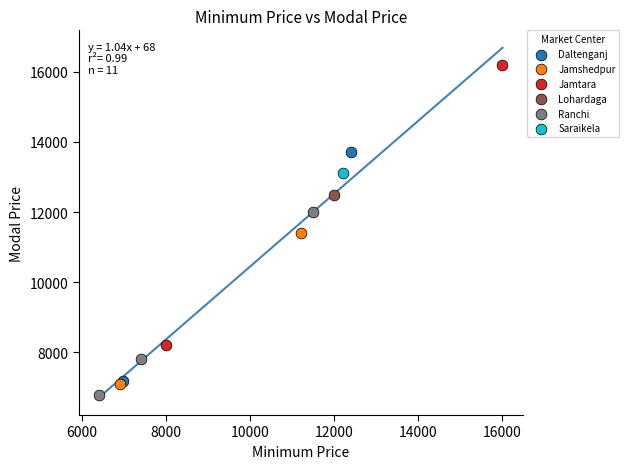

Which series reaches the maximum Y coordinate?

Jamtara